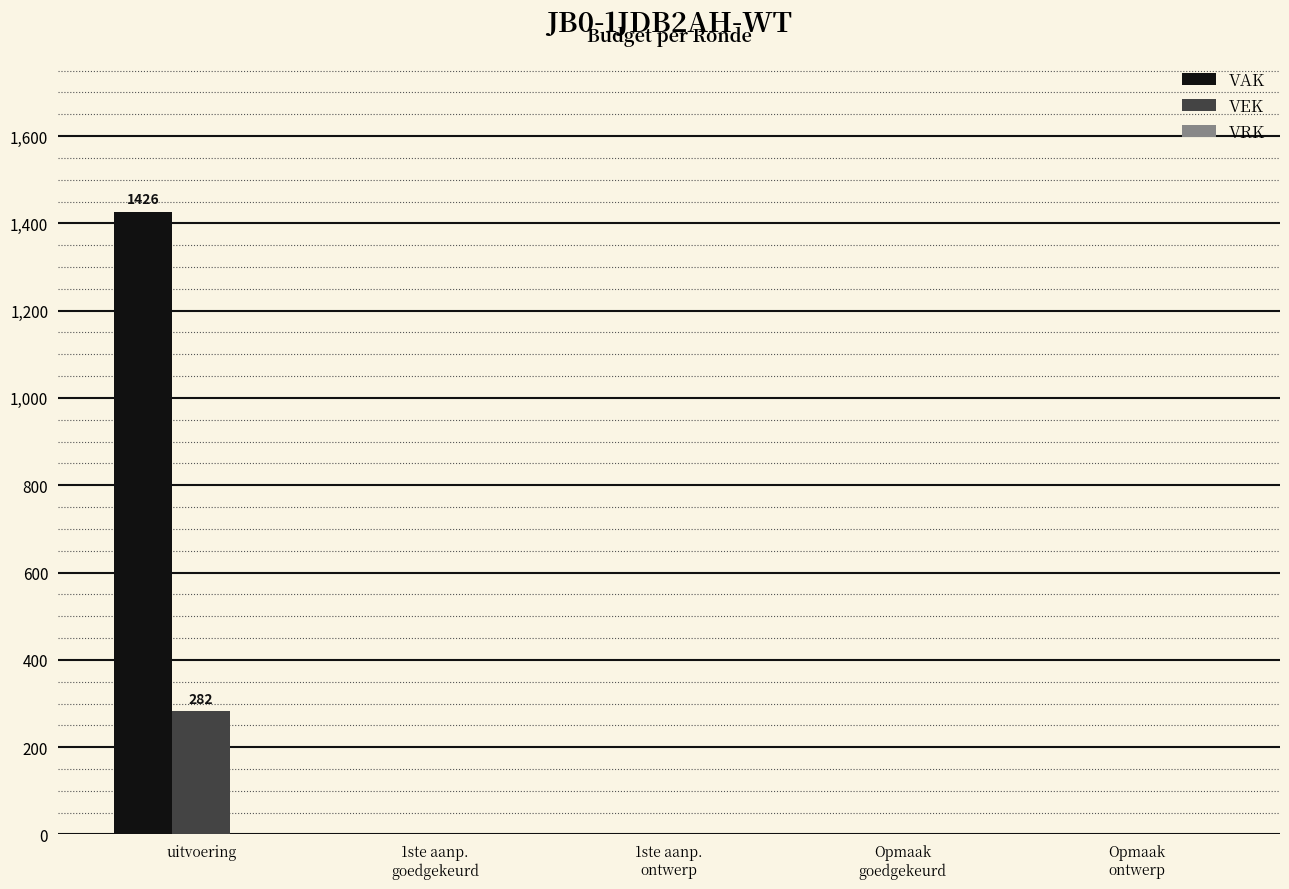

The value of VAK at uitvoering is 1426. True or false?

True